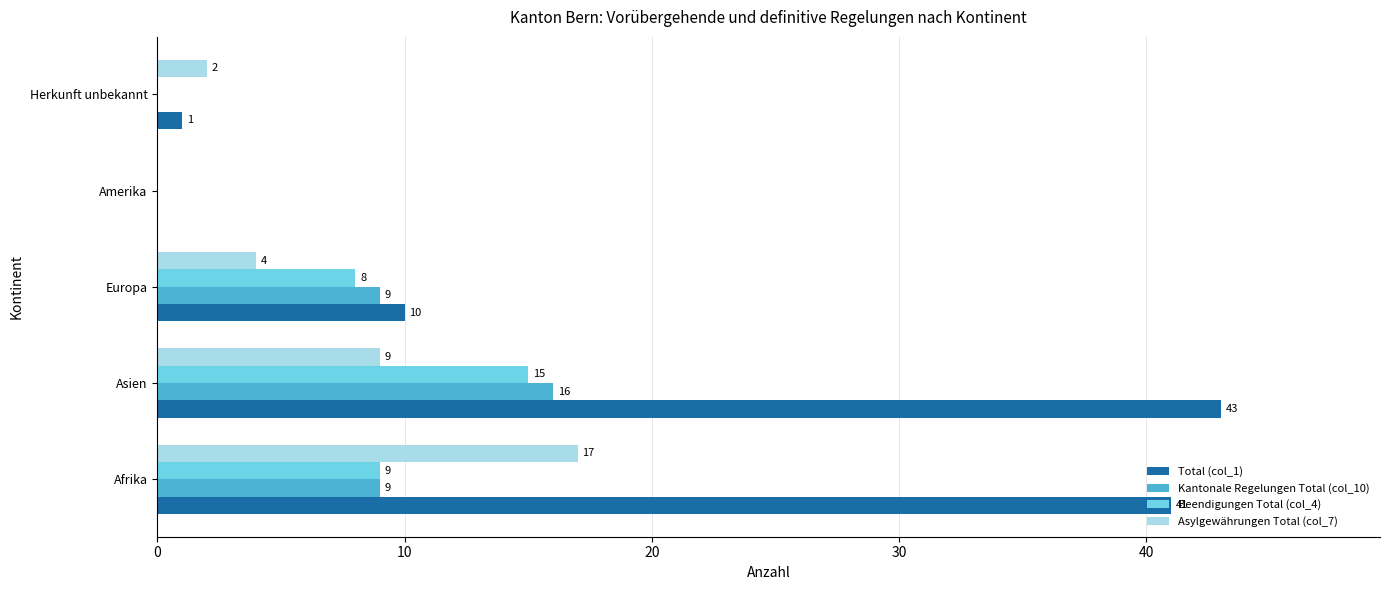

At which label does Total (col_1) reach its peak?

Asien